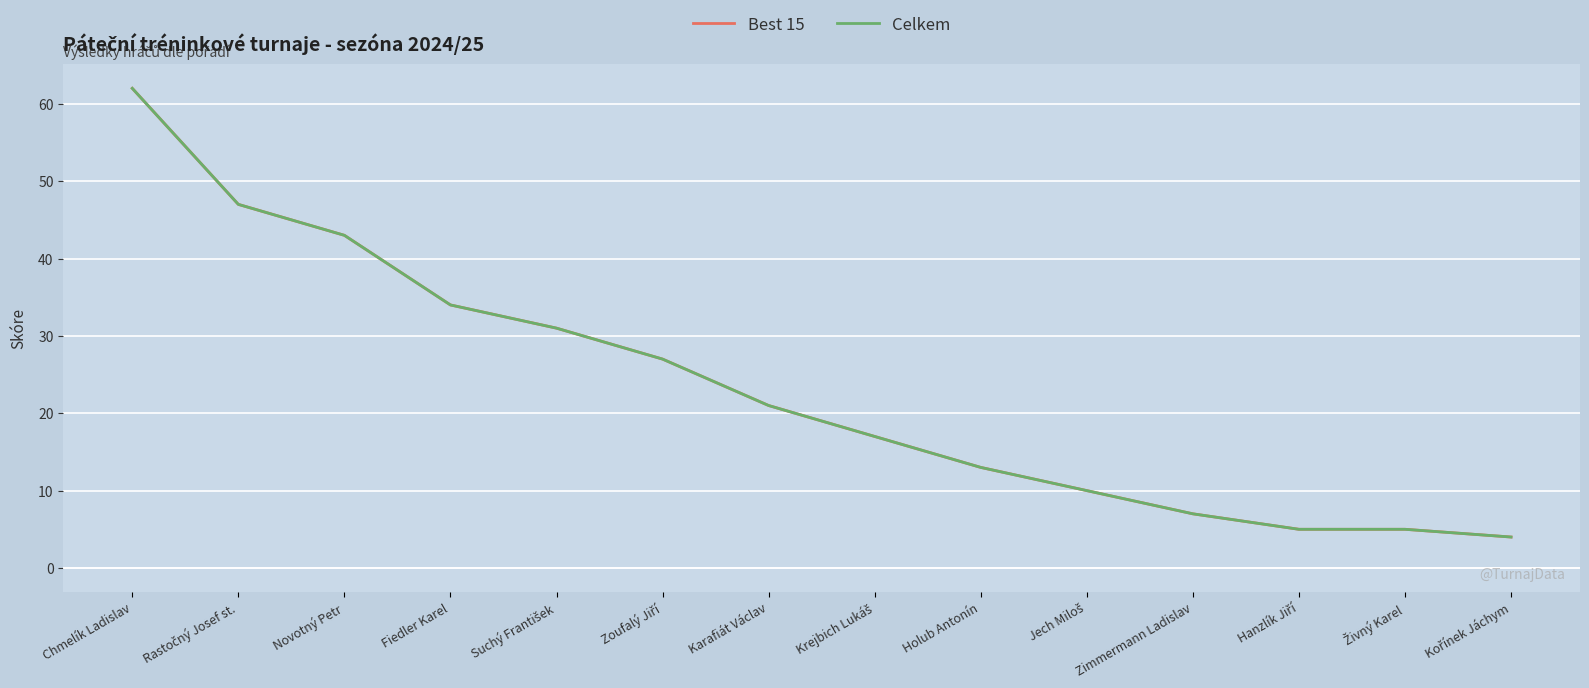

True or false: Celkem and Best 15 intersect in this chart.

False